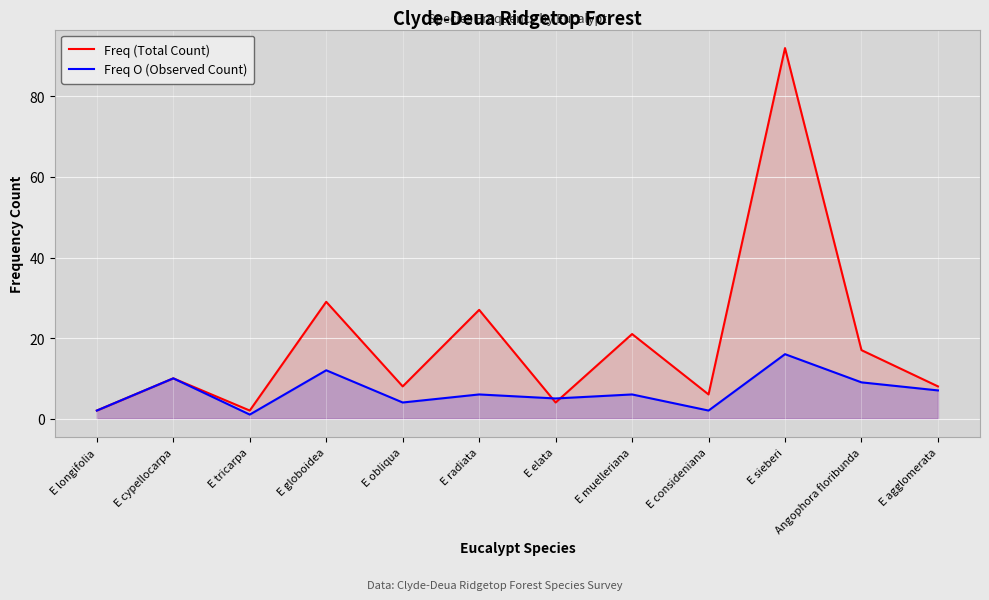

Between E agglomerata and Angophora floribunda, which is larger?

Angophora floribunda